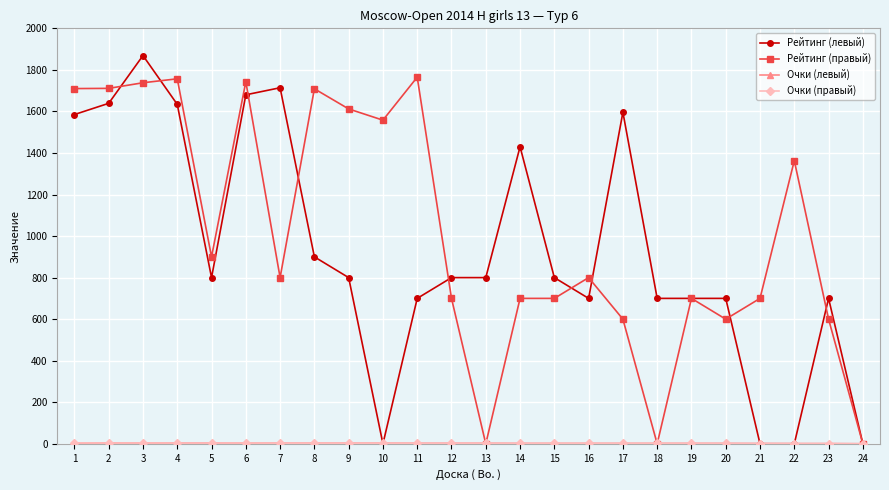

What is the maximum value for Рейтинг (левый)?

1869.0